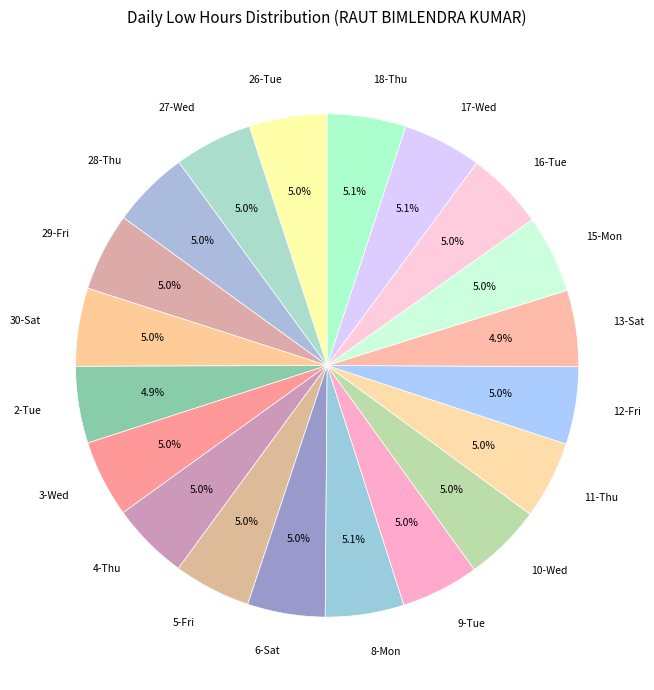

Combined, what portion of the pie is 9-Tue and 8-Mon?

10.1%